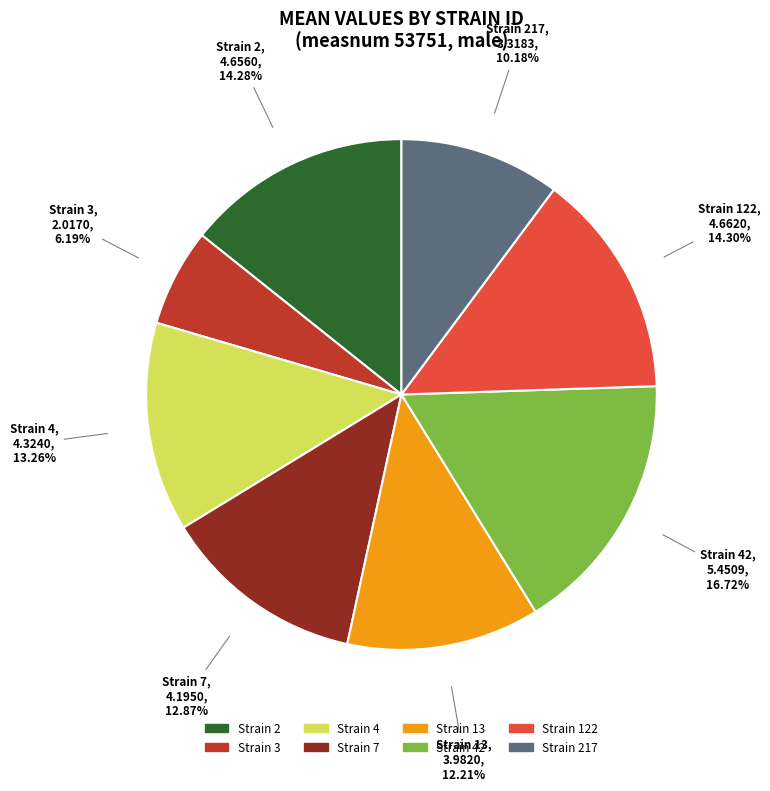

Is there a majority slice in this chart?

No